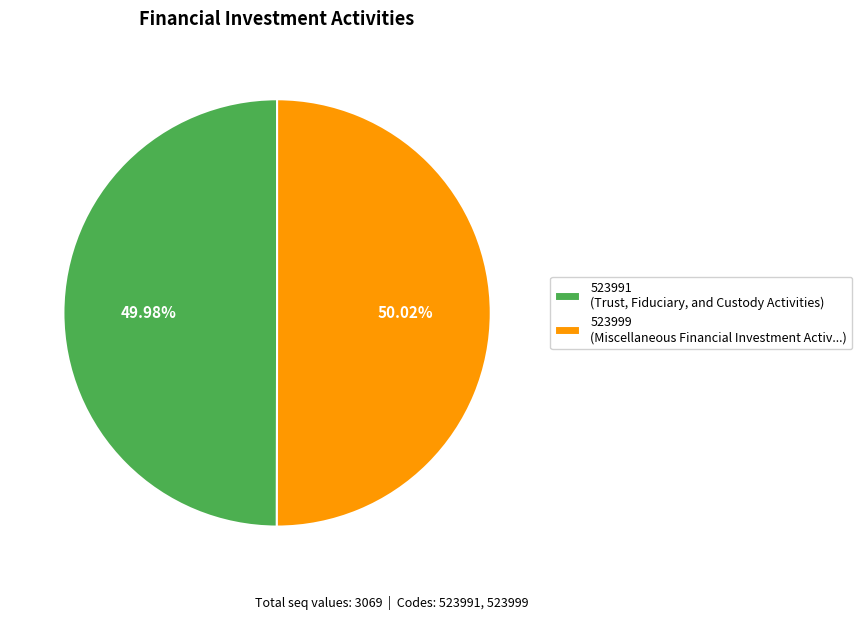

Approximately how many times larger is the value at 523991 (Trust, Fiduciary, and Custody Activities) compared to 523999 (Miscellaneous Financial Investment Activ...)?

1.0